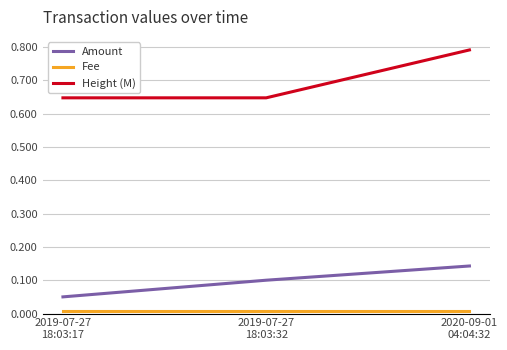

Which series has the largest range (max minus min)?

Height (M)